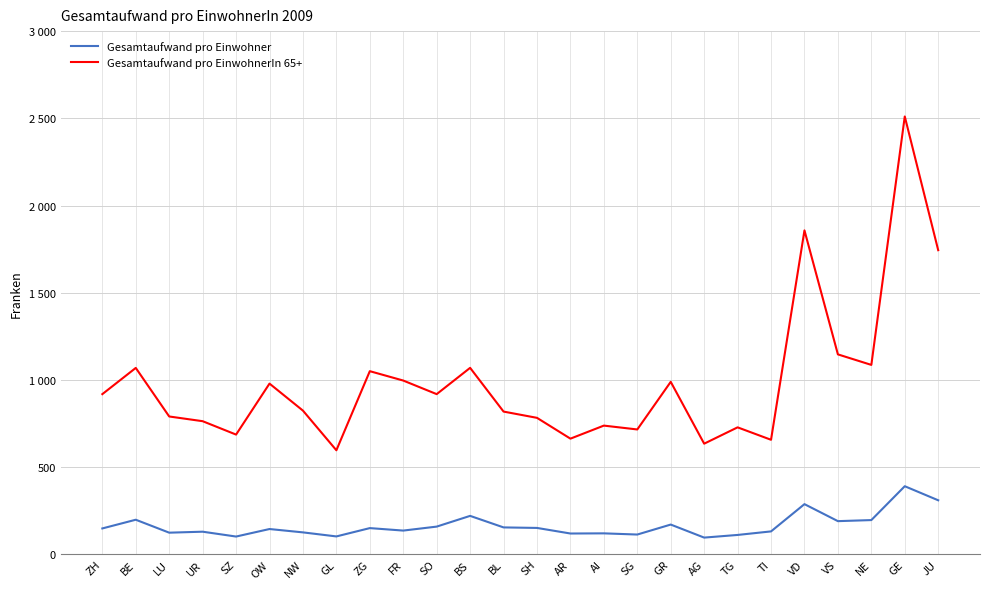

Which category has the lowest value in the Gesamtaufwand pro EinwohnerIn 65+ series?

GL